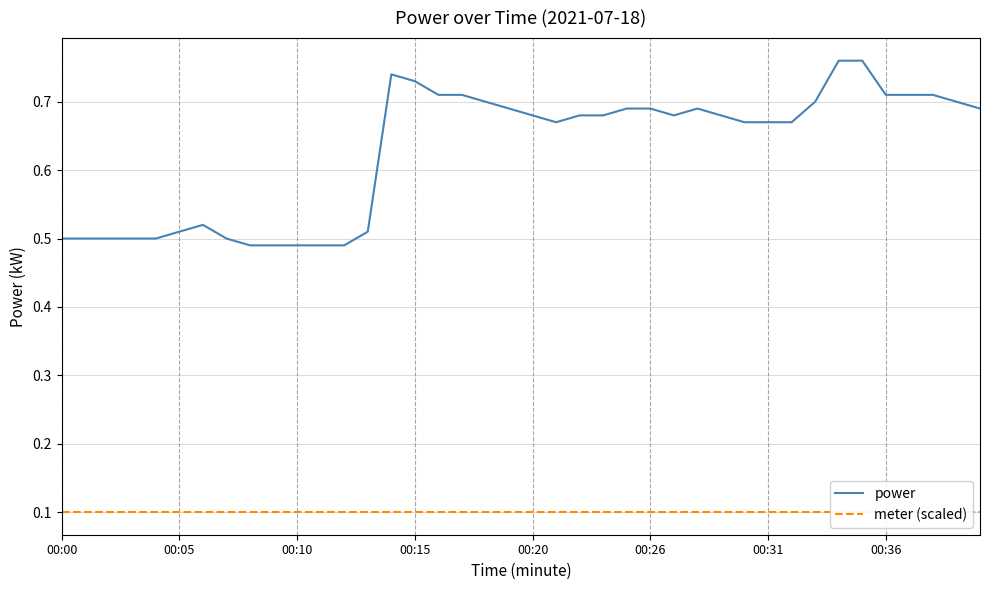

Reading left to right, what are all the values shown in this chart?

power: 0.5	0.5	0.5	0.5	0.5	0.5	0.5	0.5	0.5	0.5	0.5	0.5	0.5	0.5	0.7	0.7	0.7	0.7	0.7	0.7	0.7	0.7	0.7	0.7	0.7	0.7	0.7	0.7	0.7	0.7	0.7	0.7	0.7	0.8	0.8	0.7	0.7	0.7	0.7	0.7
meter (scaled): 0.1	0.1	0.1	0.1	0.1	0.1	0.1	0.1	0.1	0.1	0.1	0.1	0.1	0.1	0.1	0.1	0.1	0.1	0.1	0.1	0.1	0.1	0.1	0.1	0.1	0.1	0.1	0.1	0.1	0.1	0.1	0.1	0.1	0.1	0.1	0.1	0.1	0.1	0.1	0.1